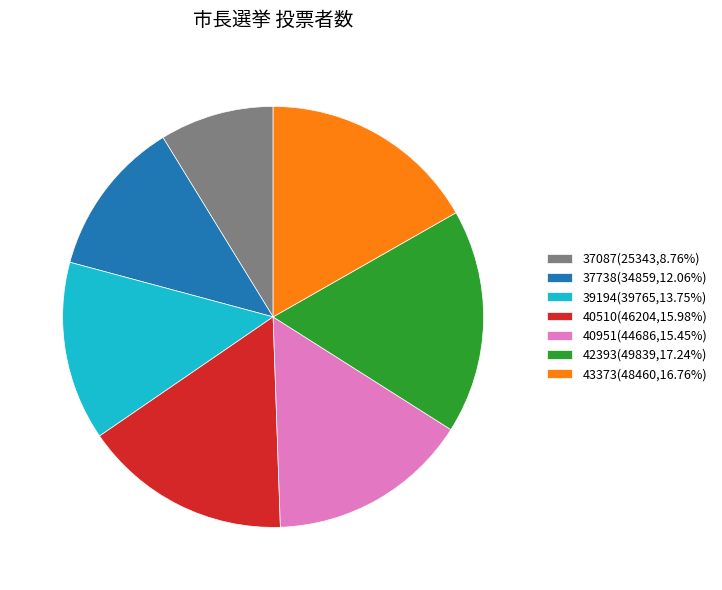

Count the number of slices in the pie.

7